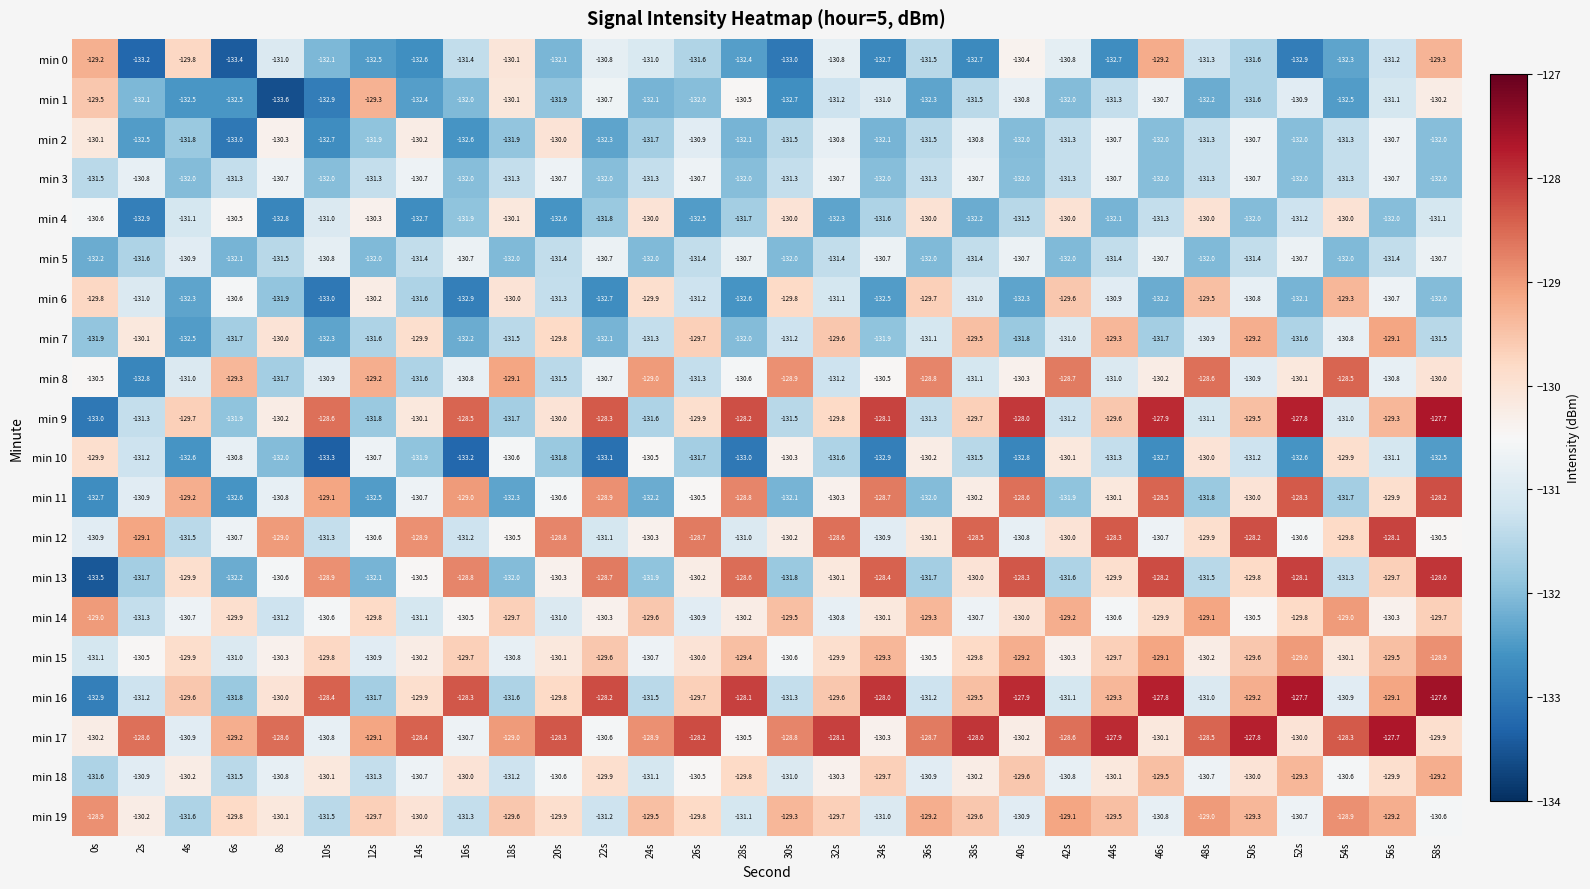

At which label does min 11 reach its peak?

58s